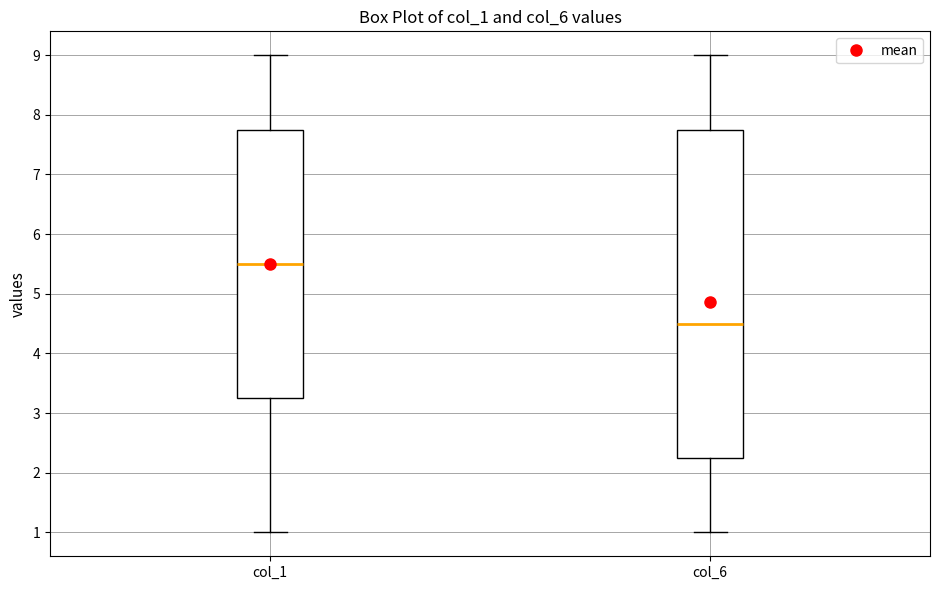

Which box has the highest median line?

col_1